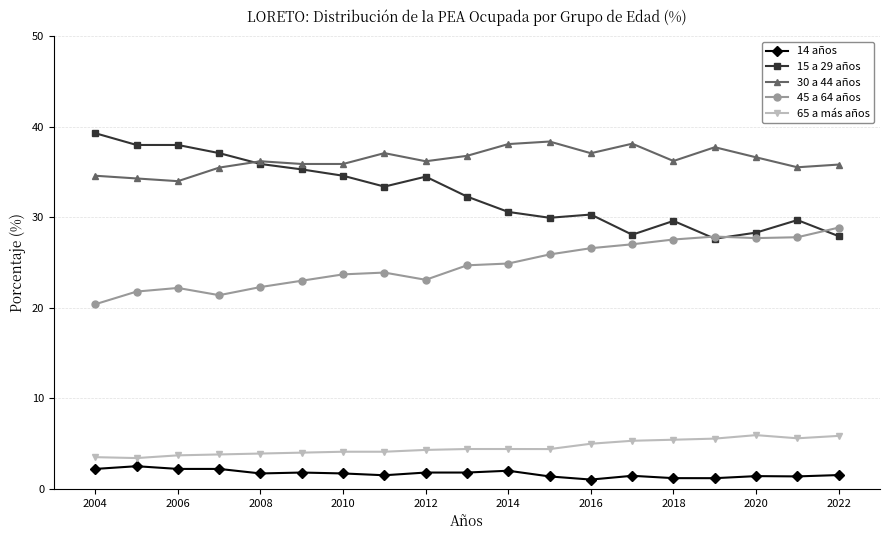

Which series has the widest spread of values?

15 a 29 años